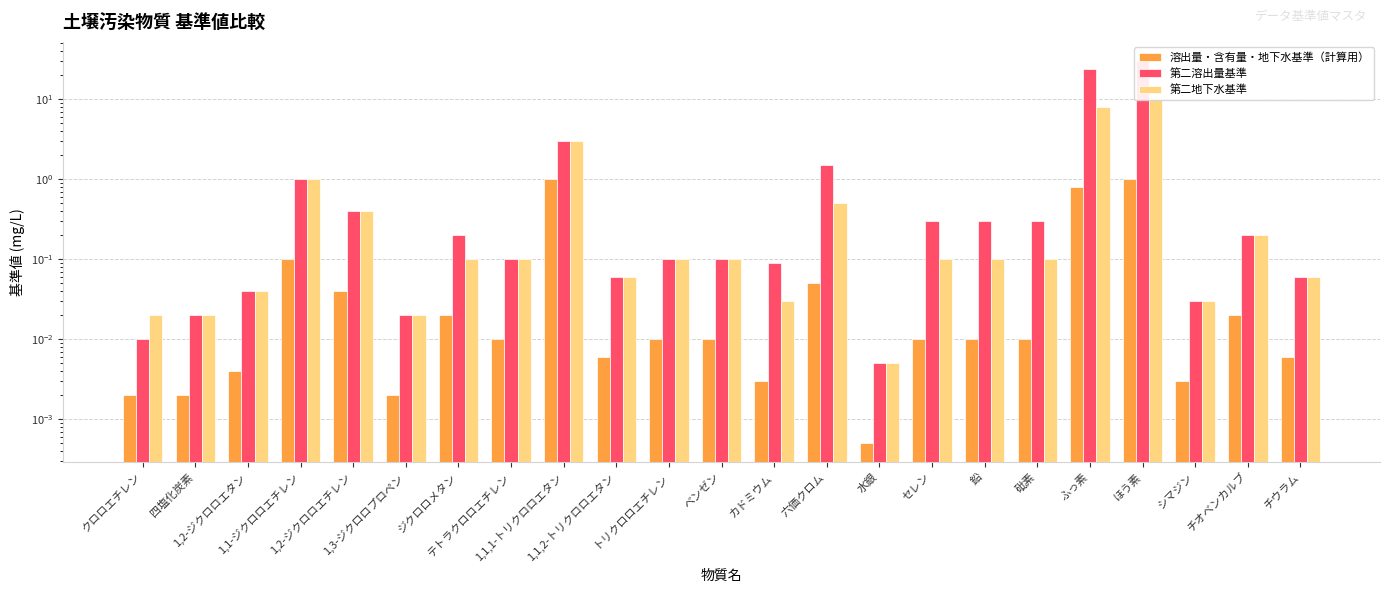

Rank the series at ふっ素 from lowest to highest value.

溶出量・含有量・地下水基準（計算用）, 第二地下水基準, 第二溶出量基準